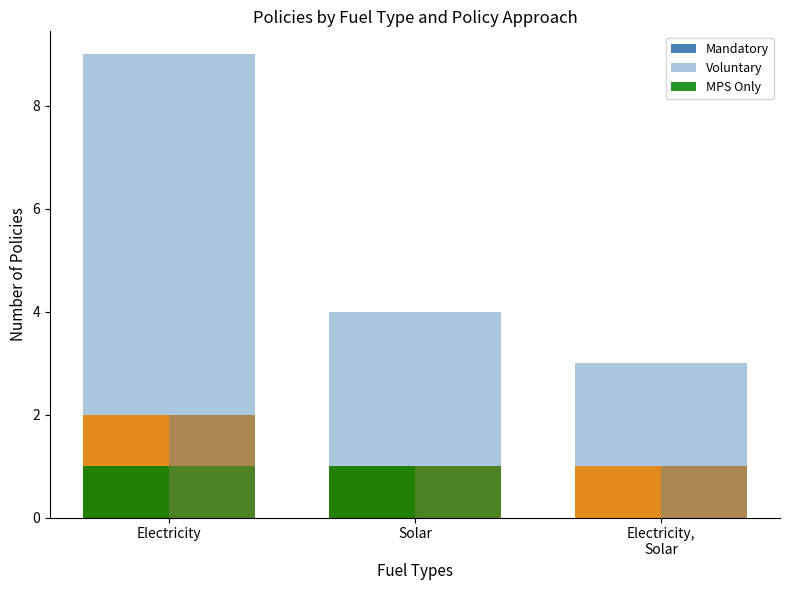

True or false: Voluntary has a value of 2 at Electricity,
Solar.

True